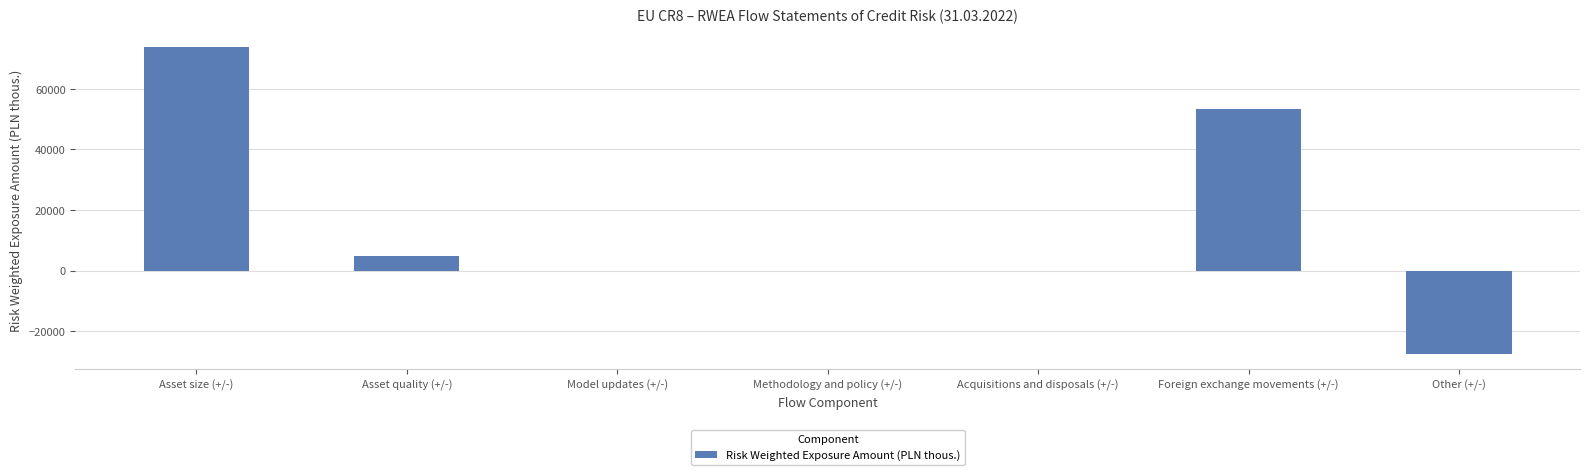

Reading right to left, list all the values displayed in this chart.

Other (+/-)=-27504.1	Foreign exchange movements (+/-)=53439.0	Acquisitions and disposals (+/-)=0.0	Methodology and policy (+/-)=0.0	Model updates (+/-)=0.0	Asset quality (+/-)=4888.2	Asset size (+/-)=73725.7